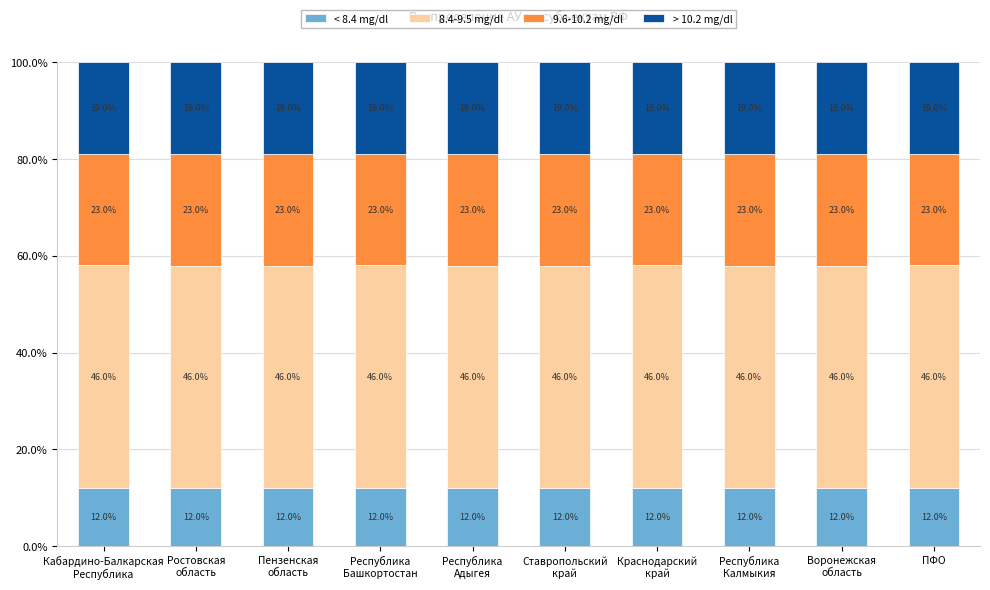

How many < 8.4 mg/dl values are between 11 and 12?

6